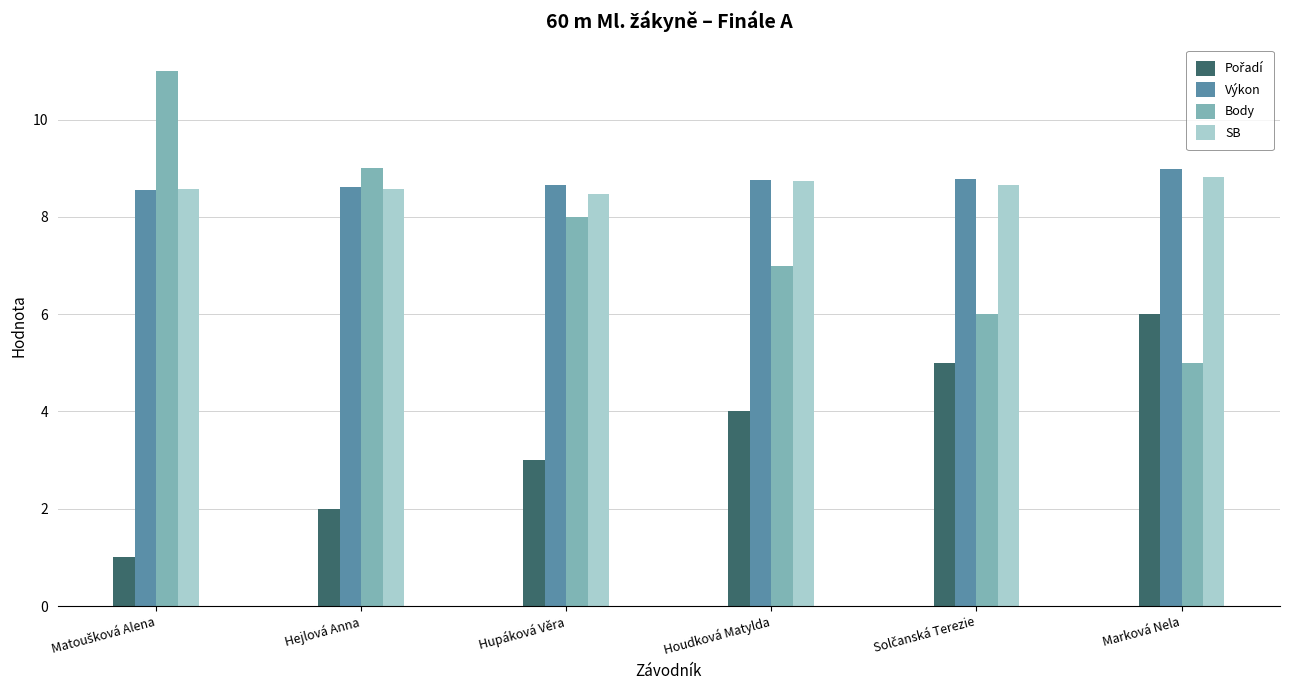

What is the sum of all Body values?

46.0